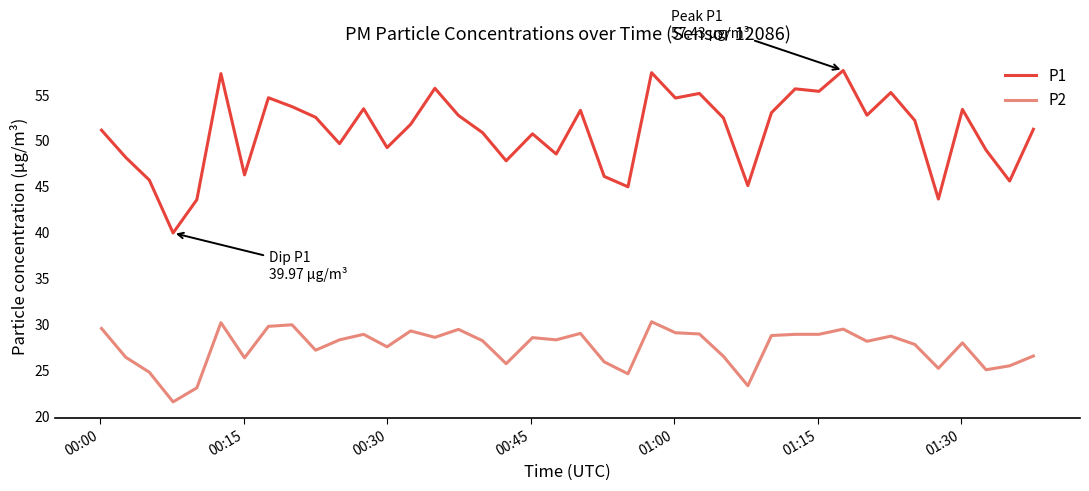

True or false: P2 and P1 cross at least once.

False